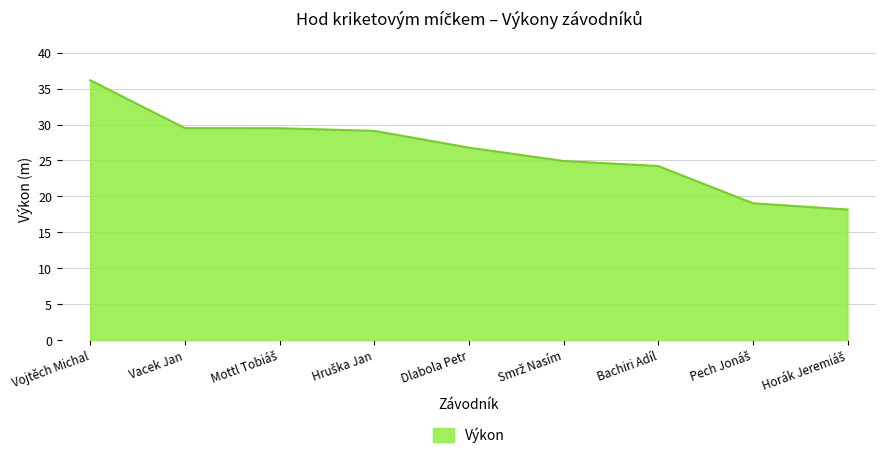

What is the difference between the maximum and minimum values?

18.0